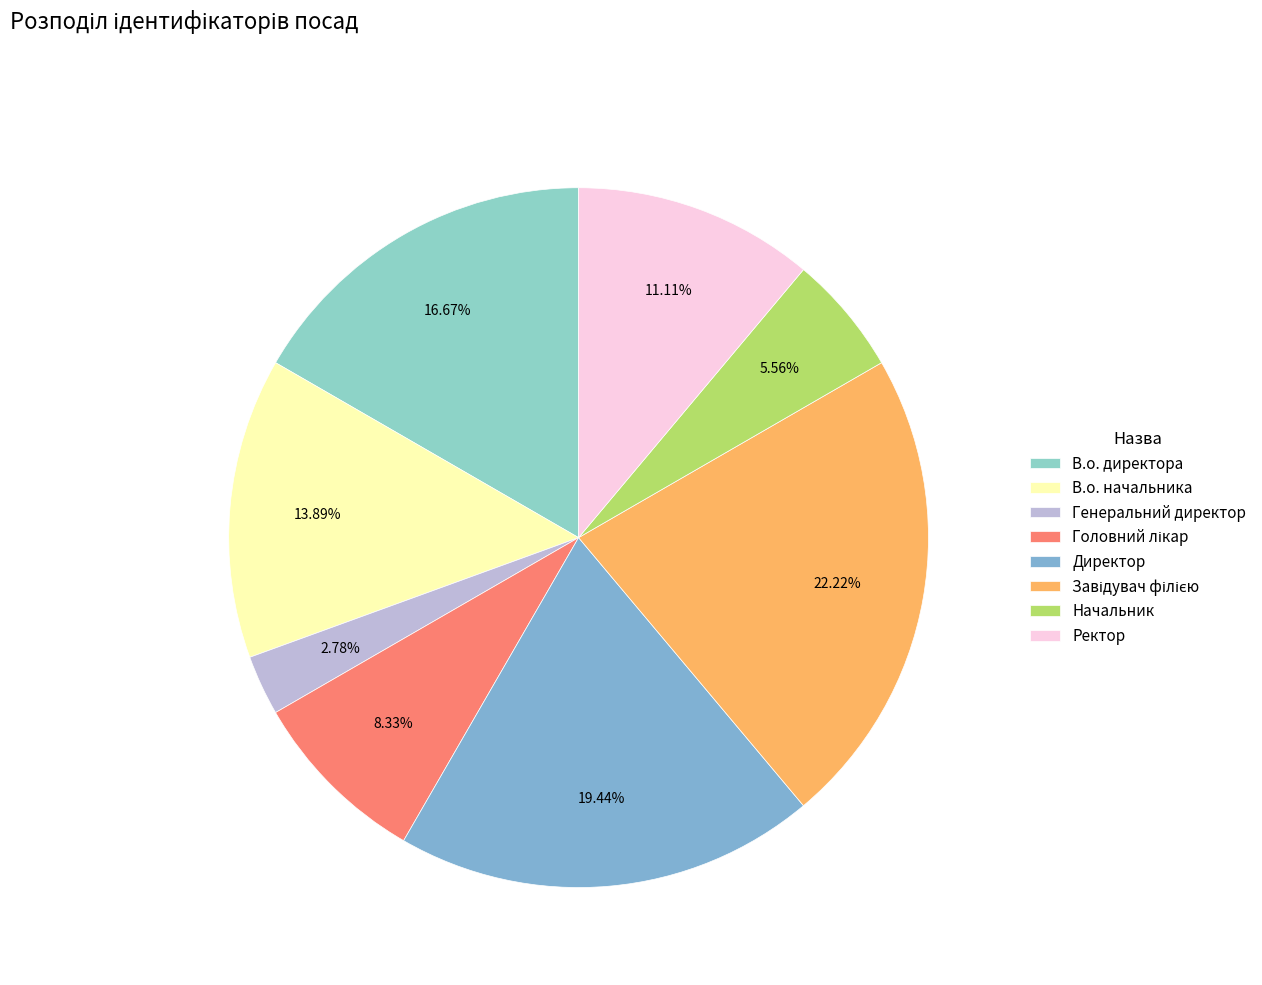

Count the number of slices in the pie.

8